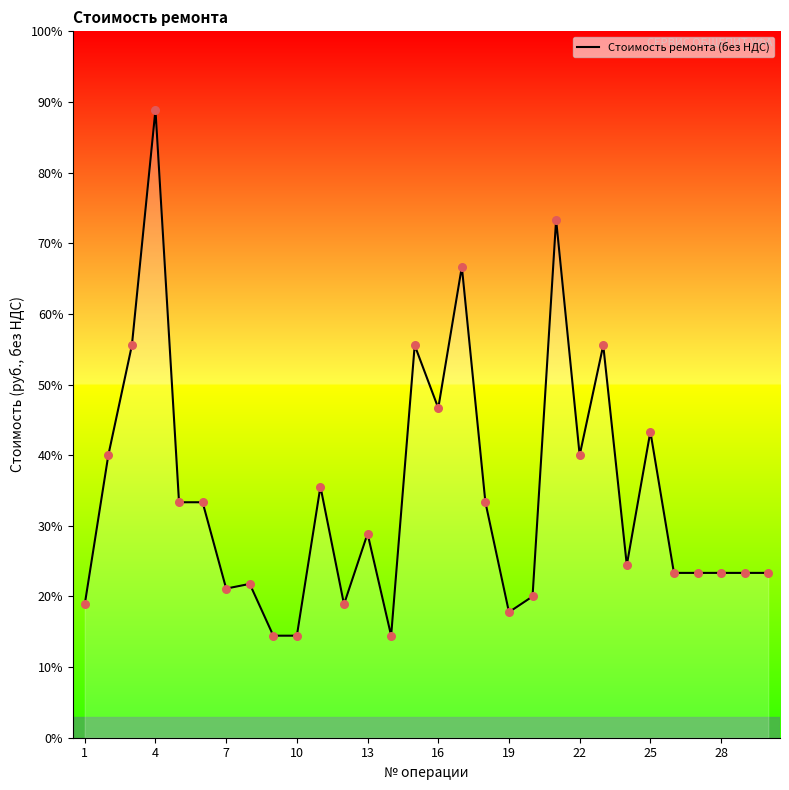

What is the difference between the maximum and minimum values?

74.4